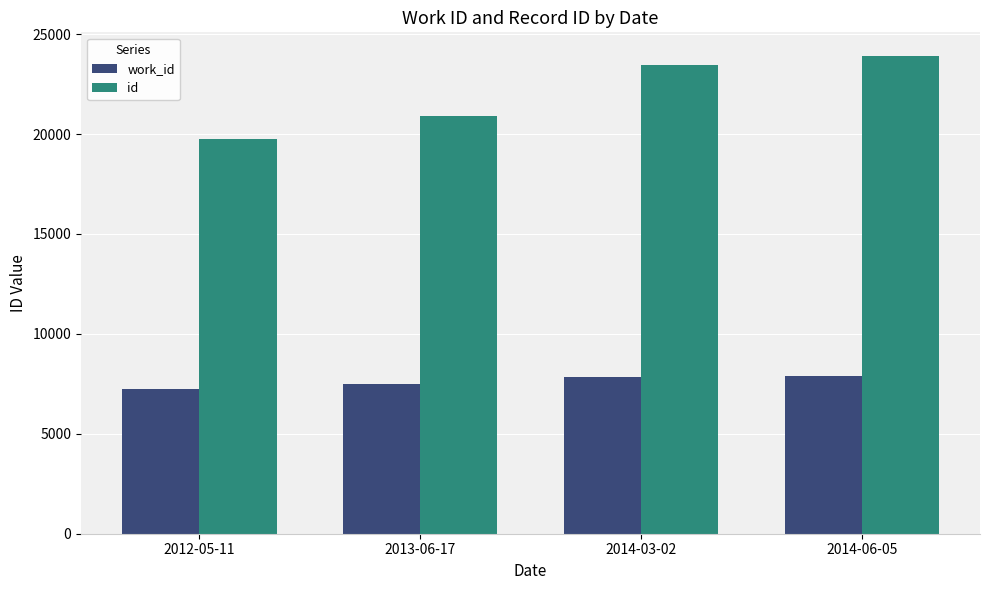

What is the sum of all work_id values?

30454